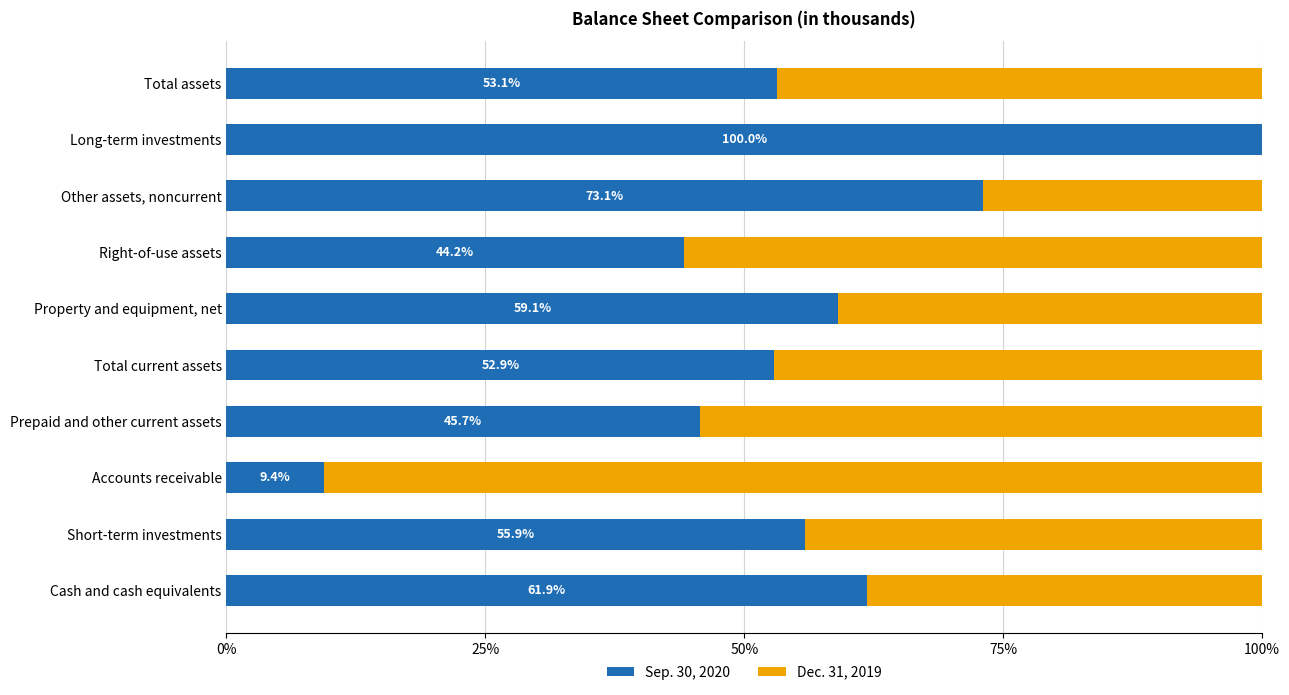

What are all the series names shown in the legend?

Sep. 30, 2020, Dec. 31, 2019